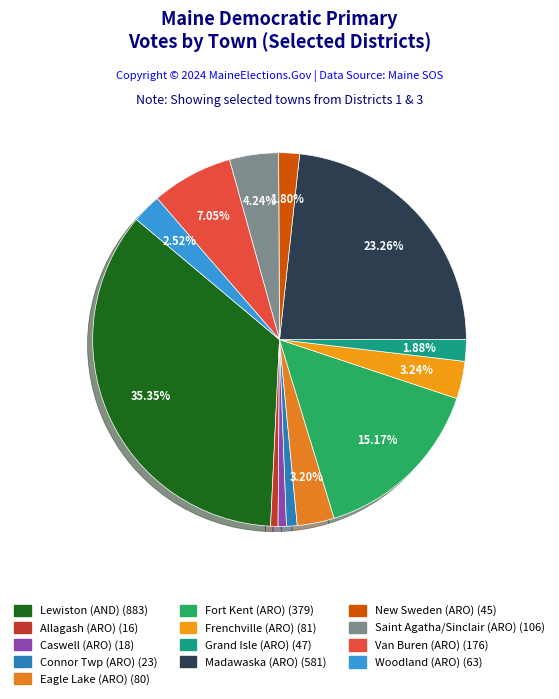

Is there a majority slice in this chart?

No